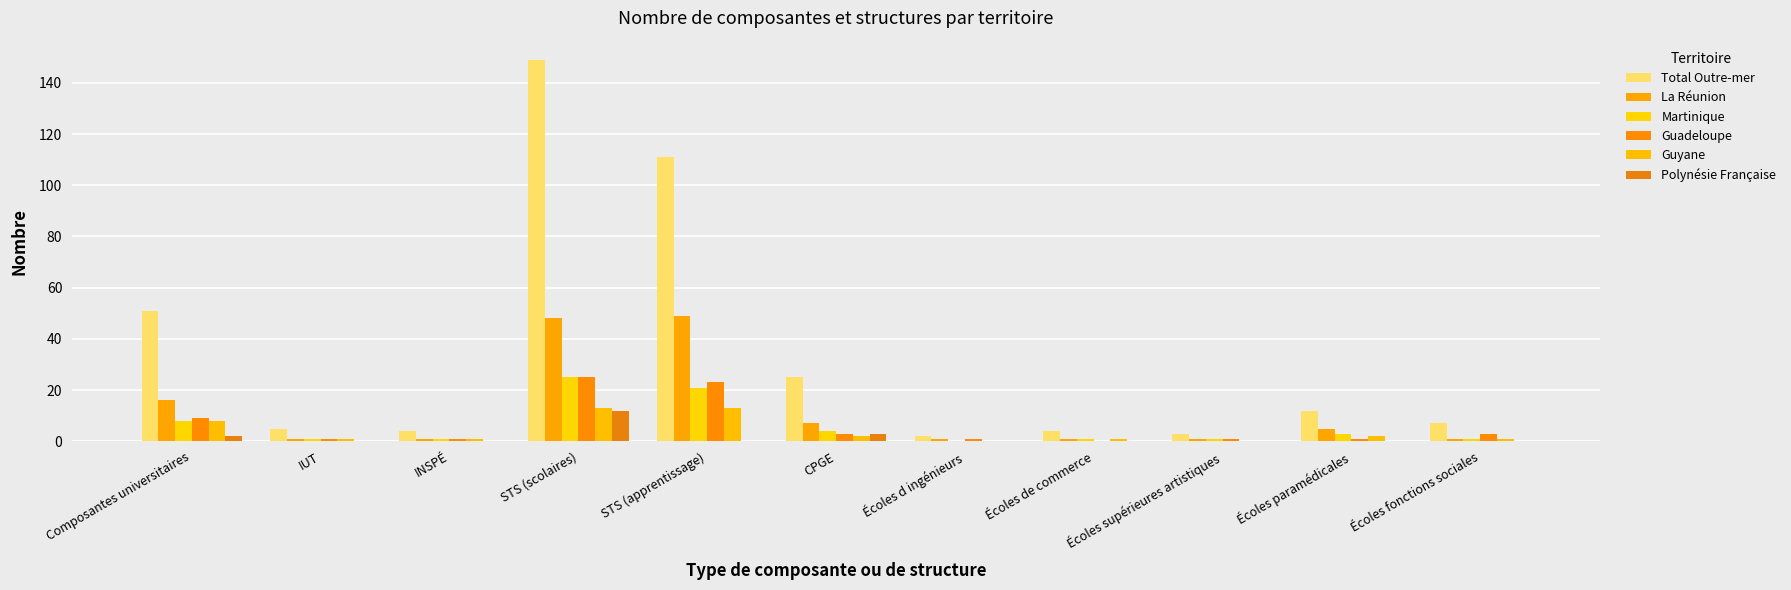

Reading left to right, list all the values displayed in this chart.

Total Outre-mer: Composantes universitaires=51	IUT=5	INSPÉ=4	STS (scolaires)=149	STS (apprentissage)=111	CPGE=25	Écoles d ingénieurs=2	Écoles de commerce=4	Écoles supérieures artistiques=3	Écoles paramédicales=12	Écoles fonctions sociales=7
La Réunion: Composantes universitaires=16	IUT=1	INSPÉ=1	STS (scolaires)=48	STS (apprentissage)=49	CPGE=7	Écoles d ingénieurs=1	Écoles de commerce=1	Écoles supérieures artistiques=1	Écoles paramédicales=5	Écoles fonctions sociales=1
Martinique: Composantes universitaires=8	IUT=1	INSPÉ=1	STS (scolaires)=25	STS (apprentissage)=21	CPGE=4	Écoles d ingénieurs=0	Écoles de commerce=1	Écoles supérieures artistiques=1	Écoles paramédicales=3	Écoles fonctions sociales=1
Guadeloupe: Composantes universitaires=9	IUT=1	INSPÉ=1	STS (scolaires)=25	STS (apprentissage)=23	CPGE=3	Écoles d ingénieurs=1	Écoles de commerce=0	Écoles supérieures artistiques=1	Écoles paramédicales=1	Écoles fonctions sociales=3
Guyane: Composantes universitaires=8	IUT=1	INSPÉ=1	STS (scolaires)=13	STS (apprentissage)=13	CPGE=2	Écoles d ingénieurs=0	Écoles de commerce=1	Écoles supérieures artistiques=0	Écoles paramédicales=2	Écoles fonctions sociales=1
Polynésie Française: Composantes universitaires=2	IUT=0	INSPÉ=0	STS (scolaires)=12	STS (apprentissage)=0	CPGE=3	Écoles d ingénieurs=0	Écoles de commerce=0	Écoles supérieures artistiques=0	Écoles paramédicales=0	Écoles fonctions sociales=0